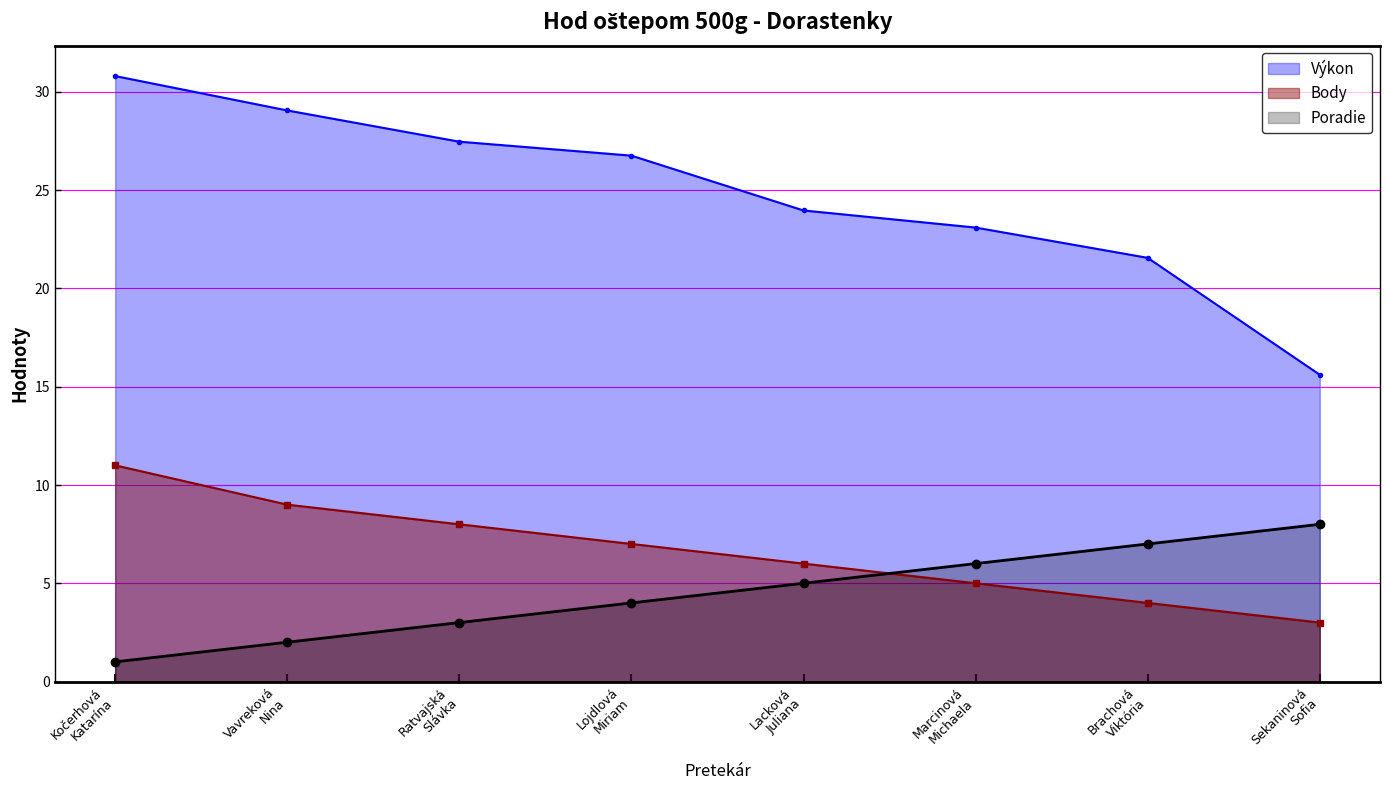

What is the sum of all Výkon values?

198.3